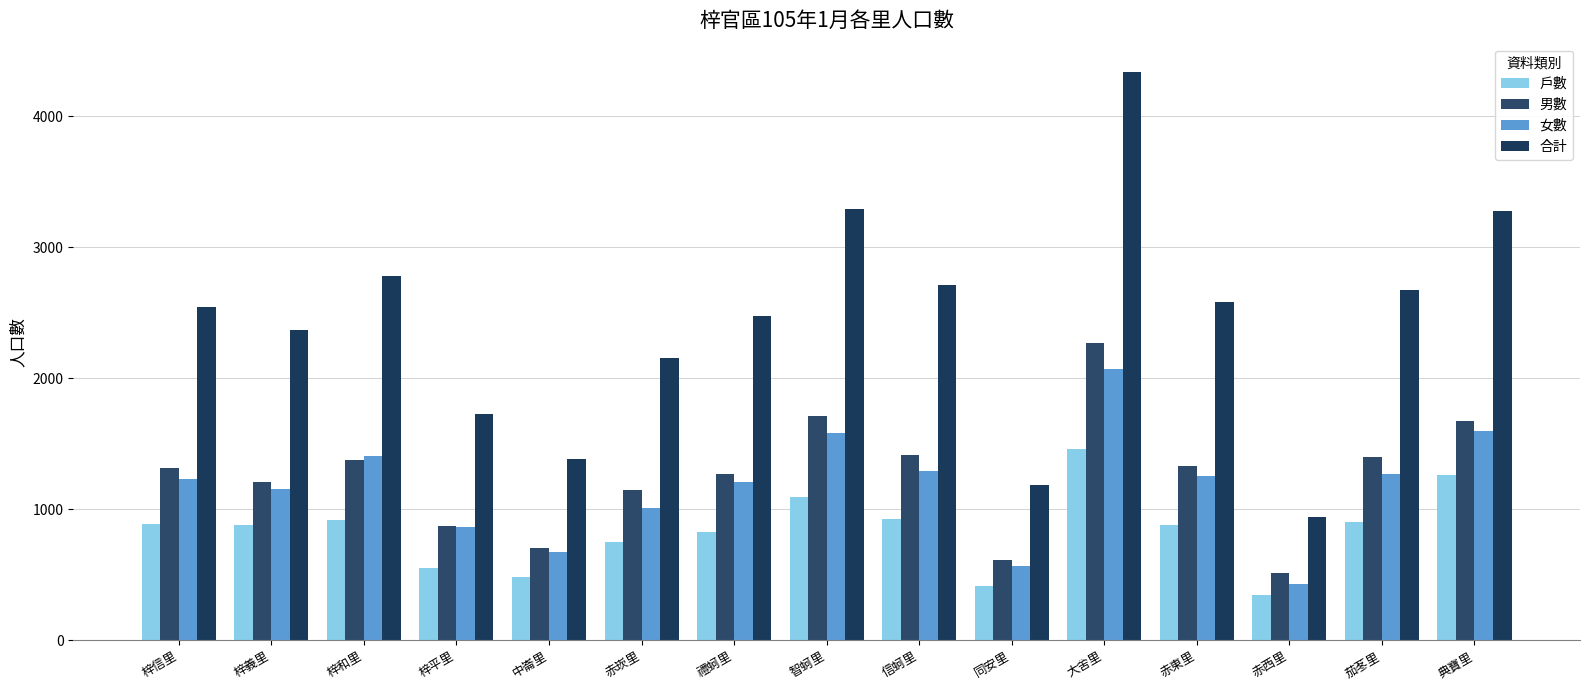

At which category is the sum across all series the highest?

大舍里